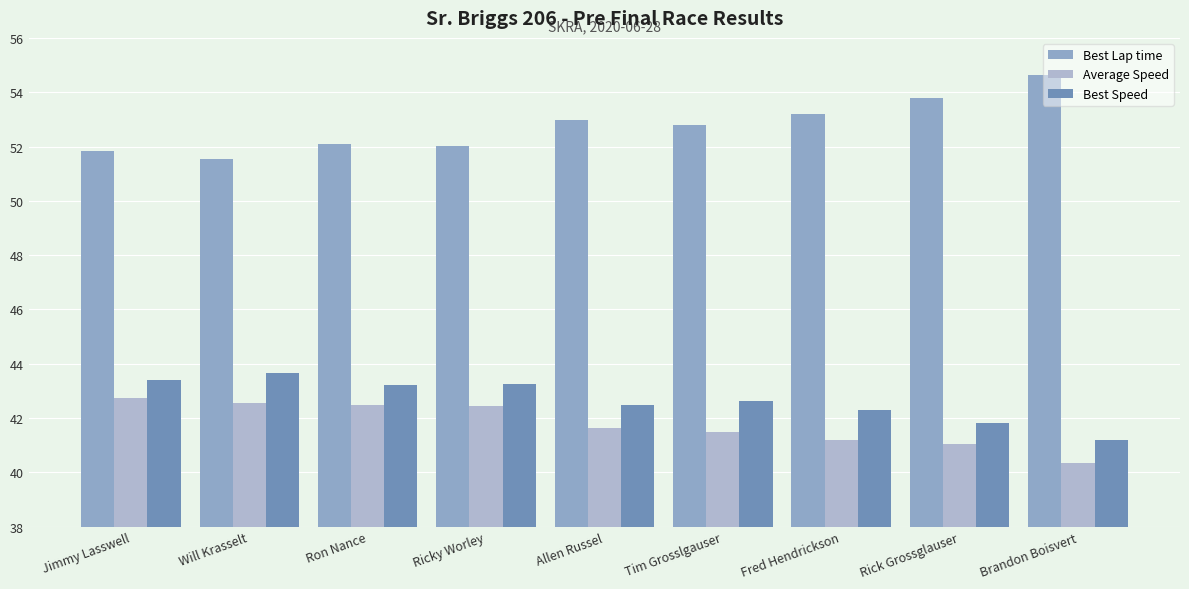

What is the average value of the Best Lap time series?

52.8